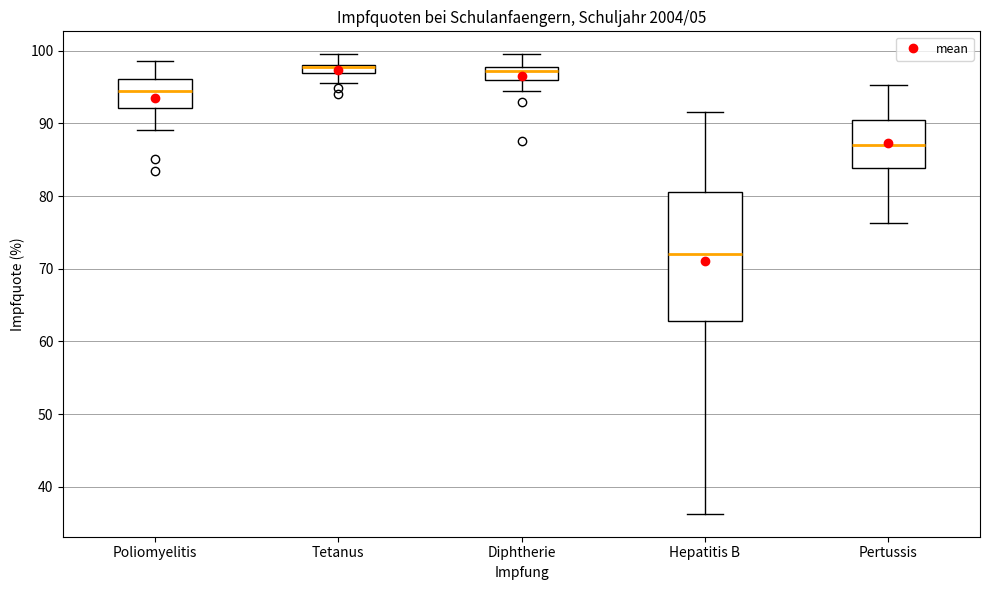

Comparing the boxes themselves (not the whiskers), which one is the tallest?

Hepatitis B